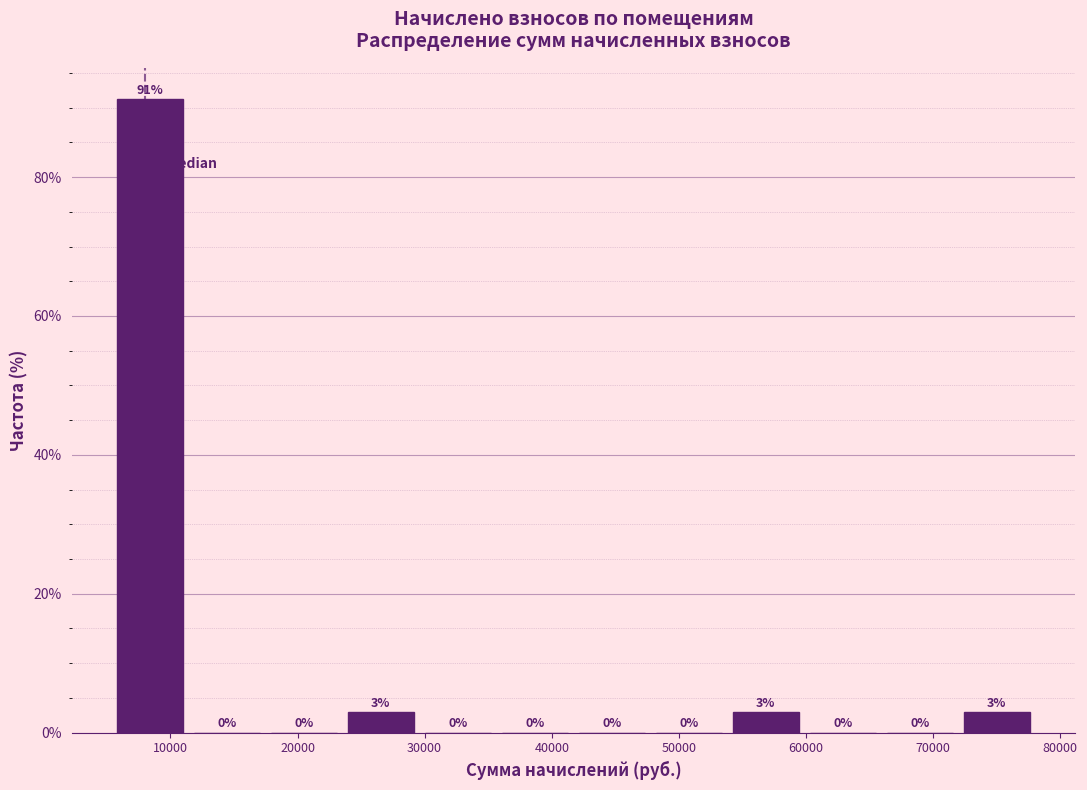

Which range on the x-axis has the tallest bar?

5000 to 11000